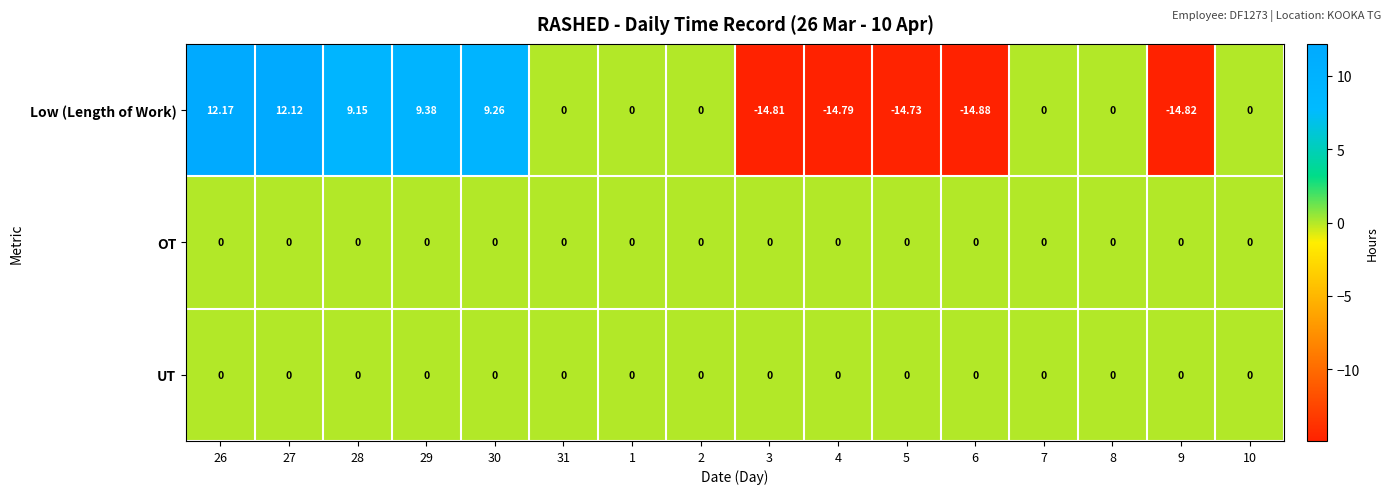

Is the value of Low (Length of Work) at 9 greater than the value of UT at 26?

No